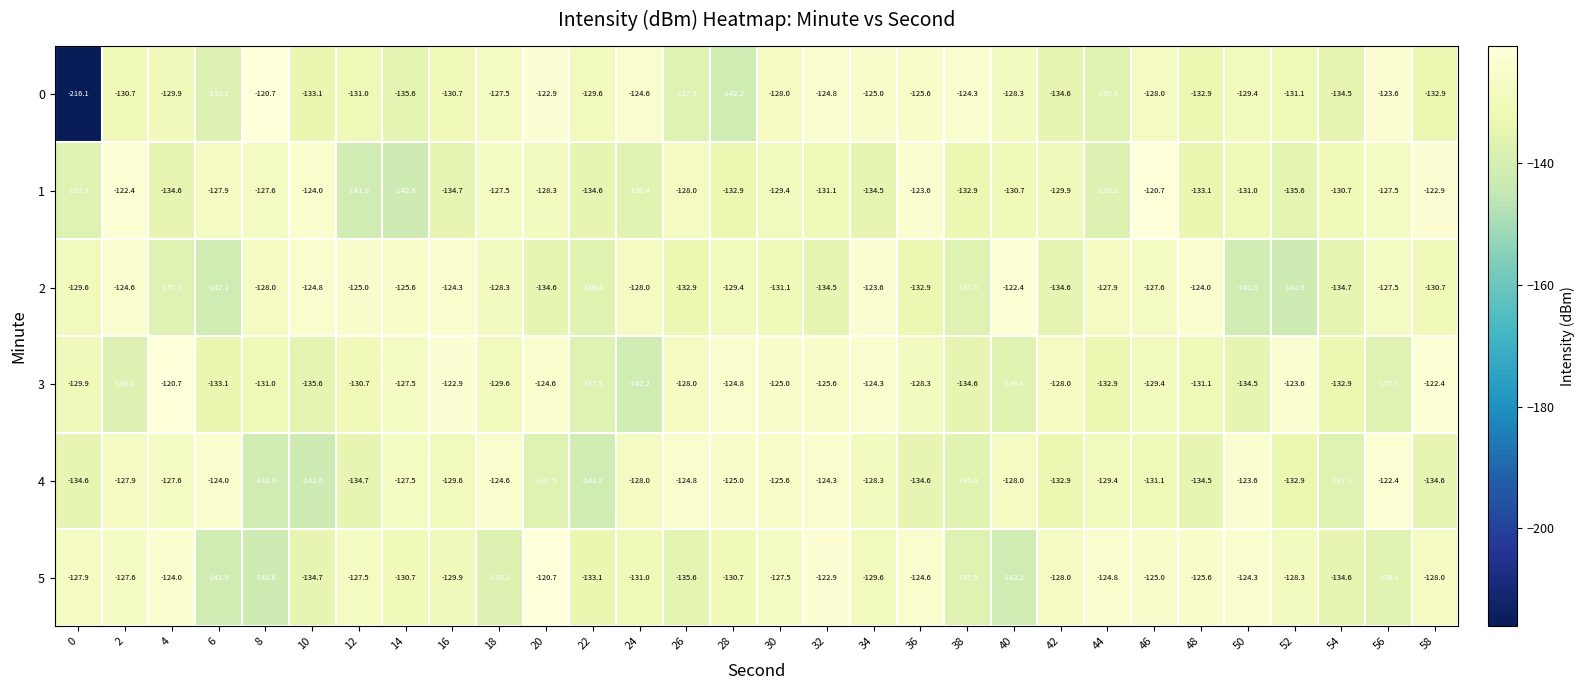

Is it true that 5 equals -130.7 at 14?

True